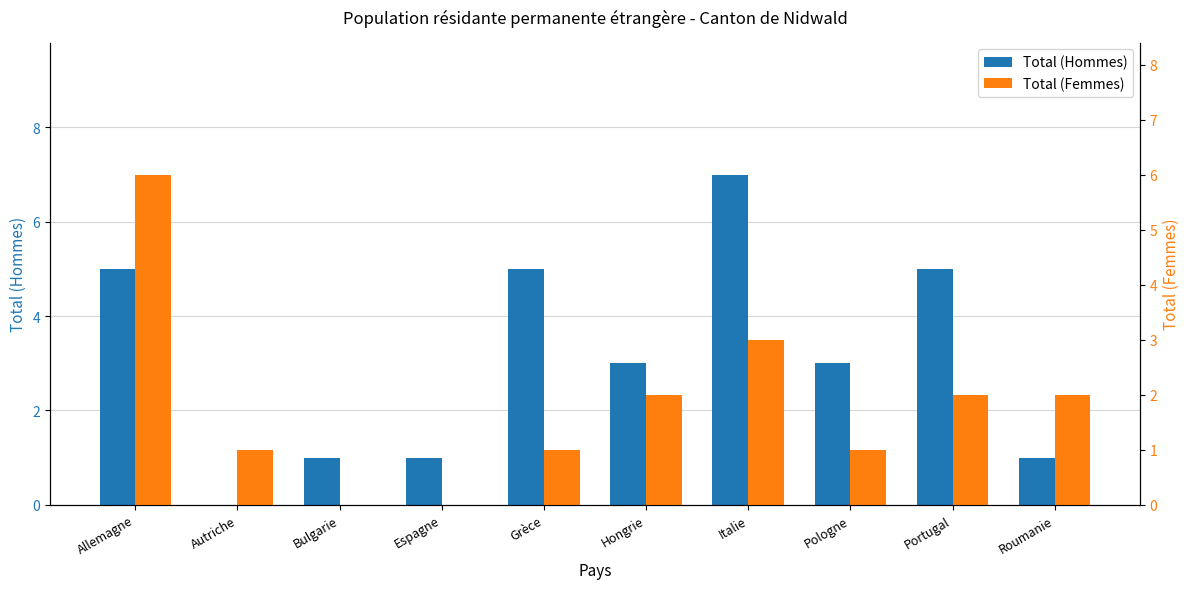

Reading right to left, transcribe all the data shown in this chart.

Total (Hommes): Roumanie=1	Portugal=5	Pologne=3	Italie=7	Hongrie=3	Grèce=5	Espagne=1	Bulgarie=1	Autriche=0	Allemagne=5
Total (Femmes): Roumanie=2	Portugal=2	Pologne=1	Italie=3	Hongrie=2	Grèce=1	Espagne=0	Bulgarie=0	Autriche=1	Allemagne=6